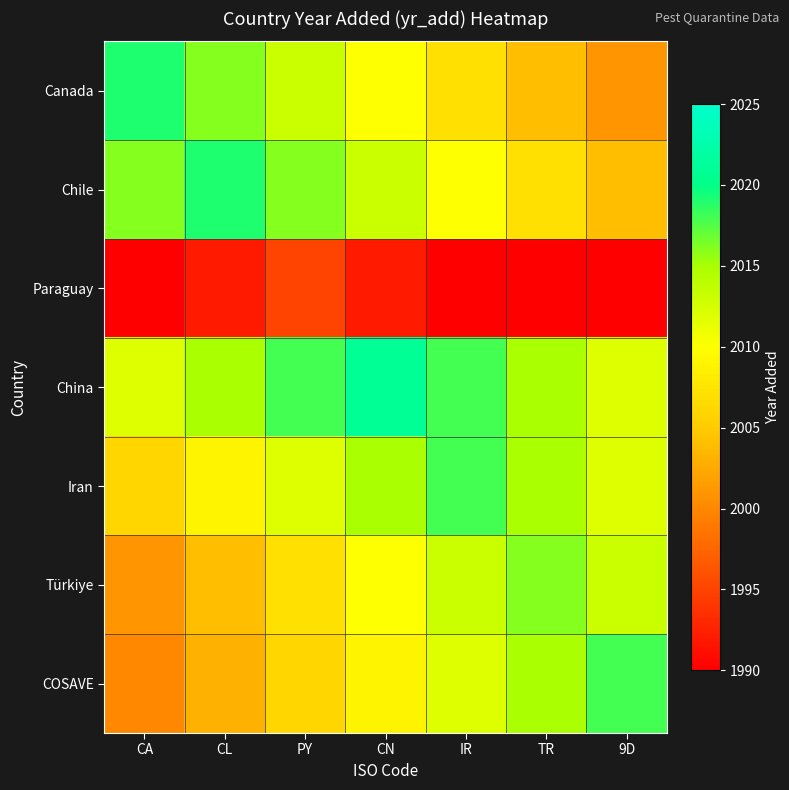

Which series has the widest spread of values?

Canada